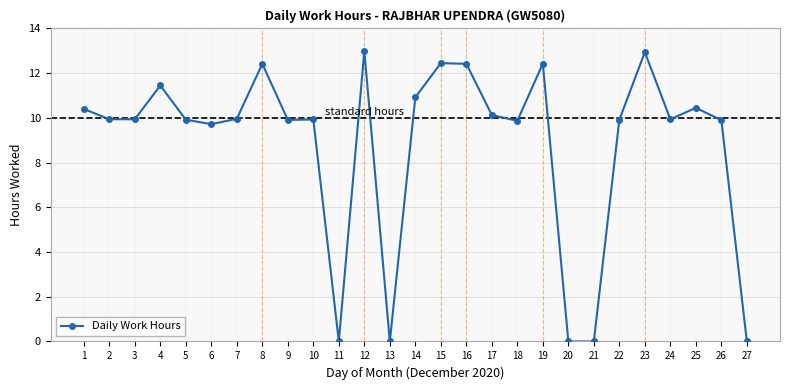

What is the sum of the values at 27 and 5?

9.9